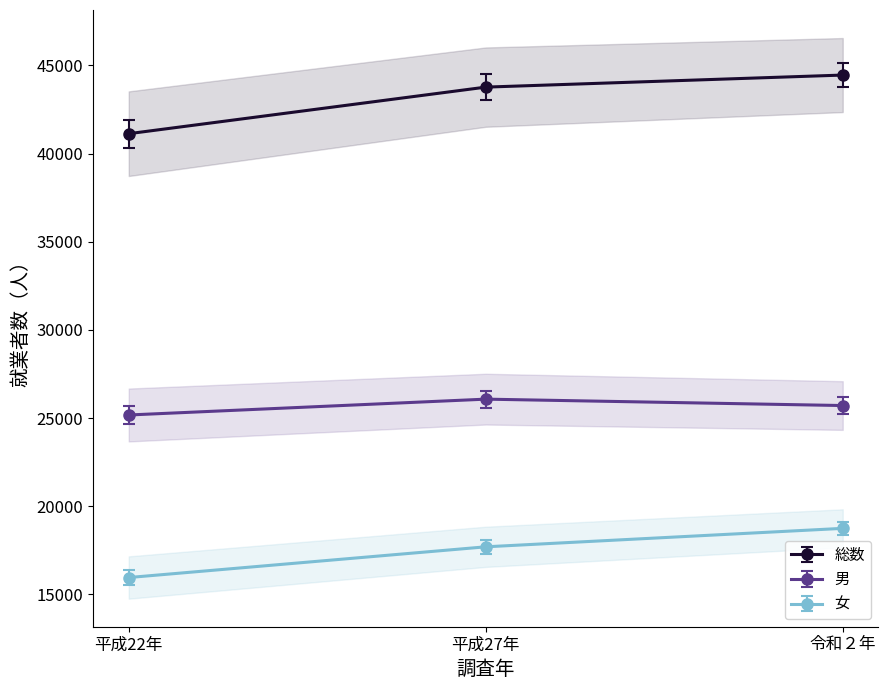

Count the 総数 values in the range 41126 to 44451.

3